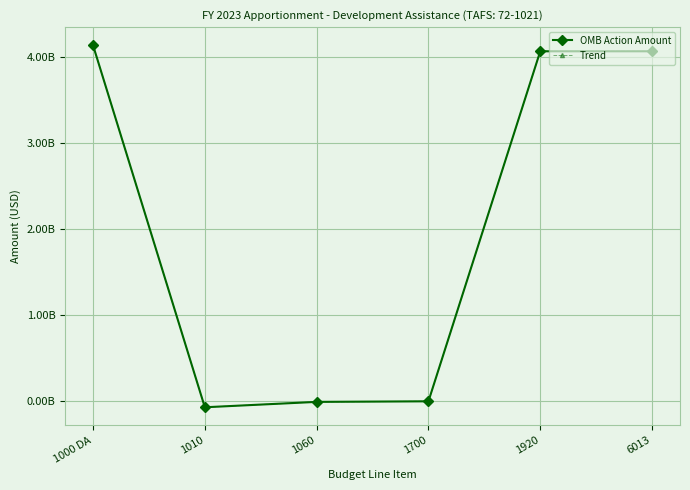

At which category is the sum across all series the highest?

1000 DA